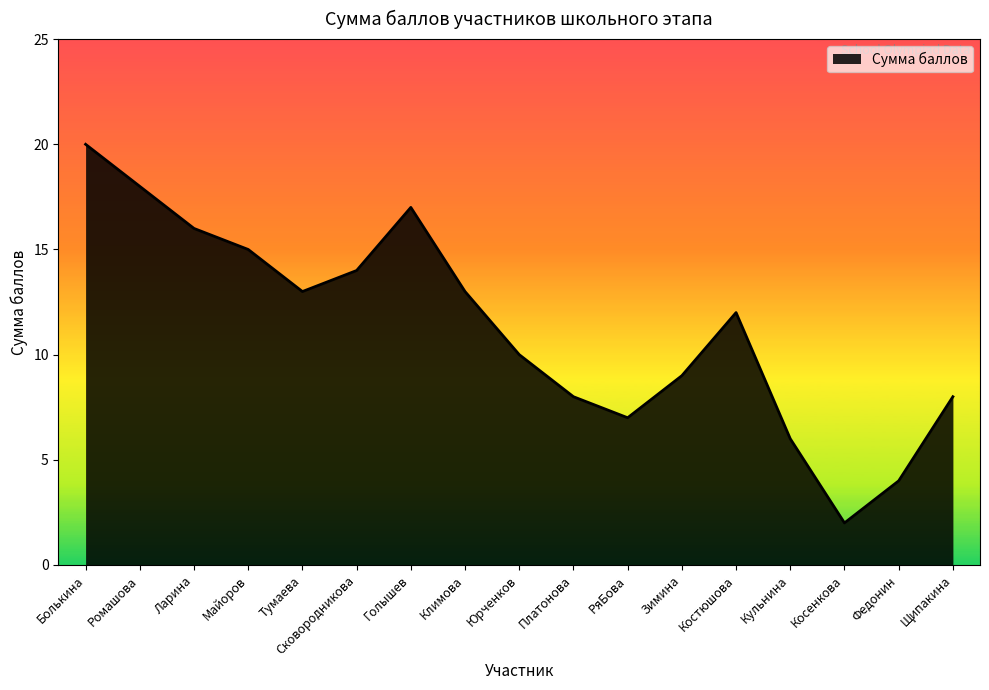

How many lines are shown in the chart?

1